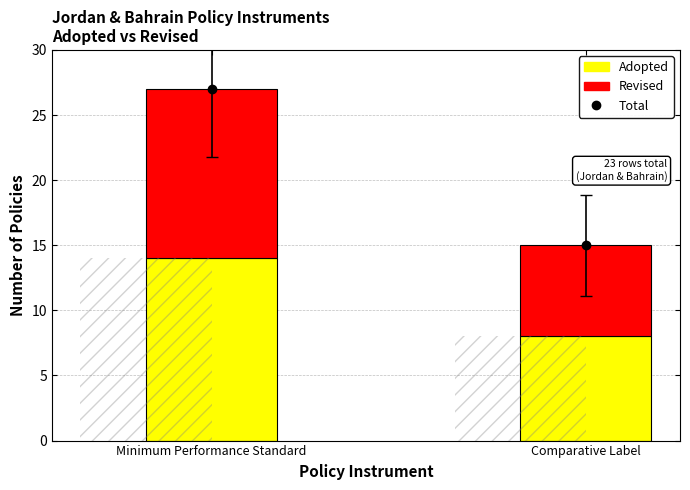

Between Minimum Performance Standard and Comparative Label, which series saw the biggest shift?

Total